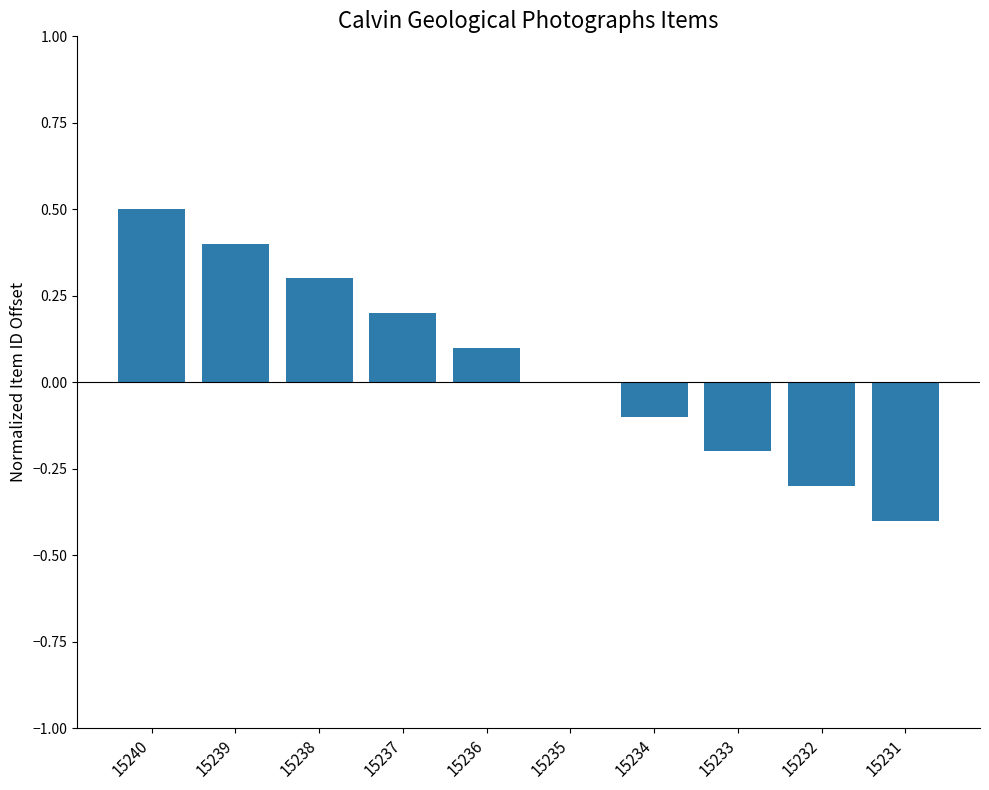

What is the sum of all values?

0.5